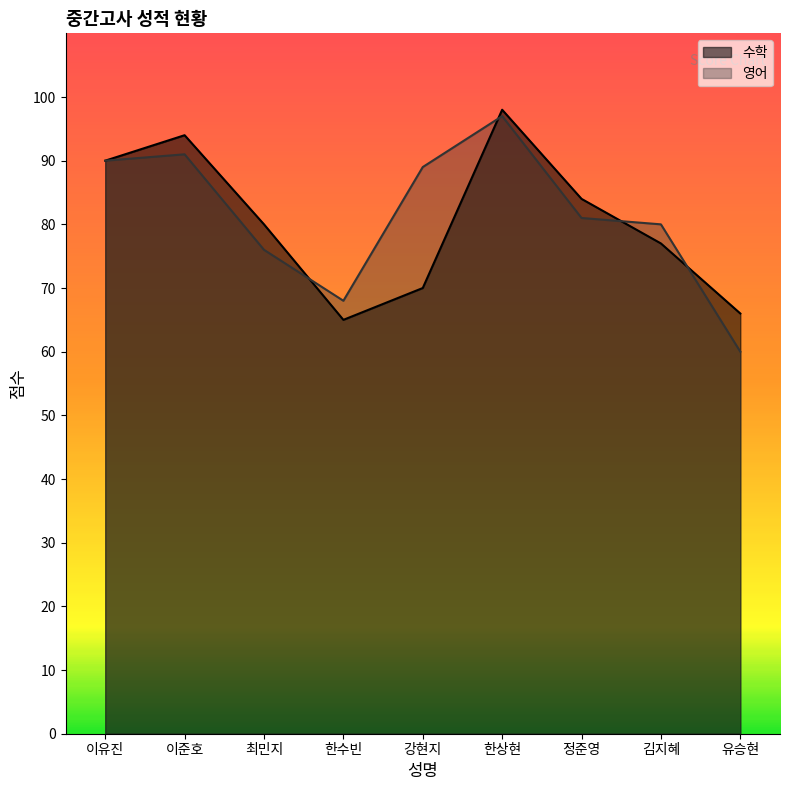

Reading left to right, transcribe all the data shown in this chart.

수학: 이유진=90	이준호=94	최민지=80	한수빈=65	강현지=70	한상현=98	정준영=84	김지혜=77	유승현=66
영어: 이유진=90	이준호=91	최민지=76	한수빈=68	강현지=89	한상현=97	정준영=81	김지혜=80	유승현=60